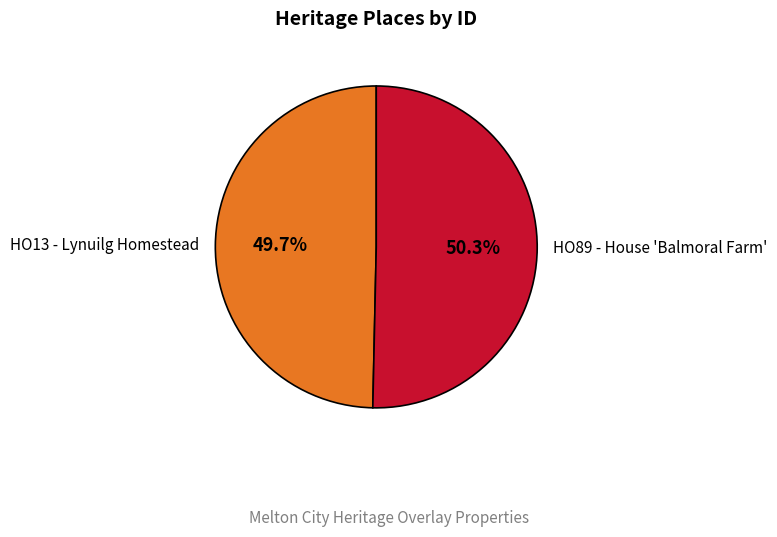

To the nearest percent, what percentage of the pie is HO89 - House 'Balmoral Farm'?

50%